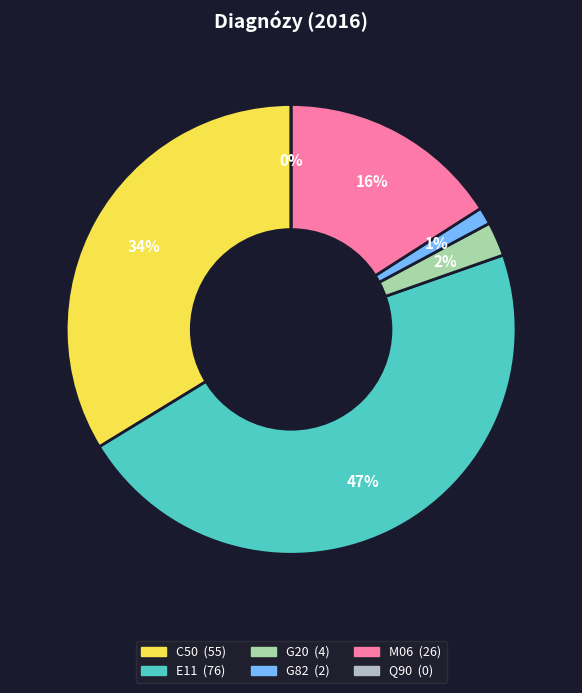

Which category has the biggest portion of the pie?

E11